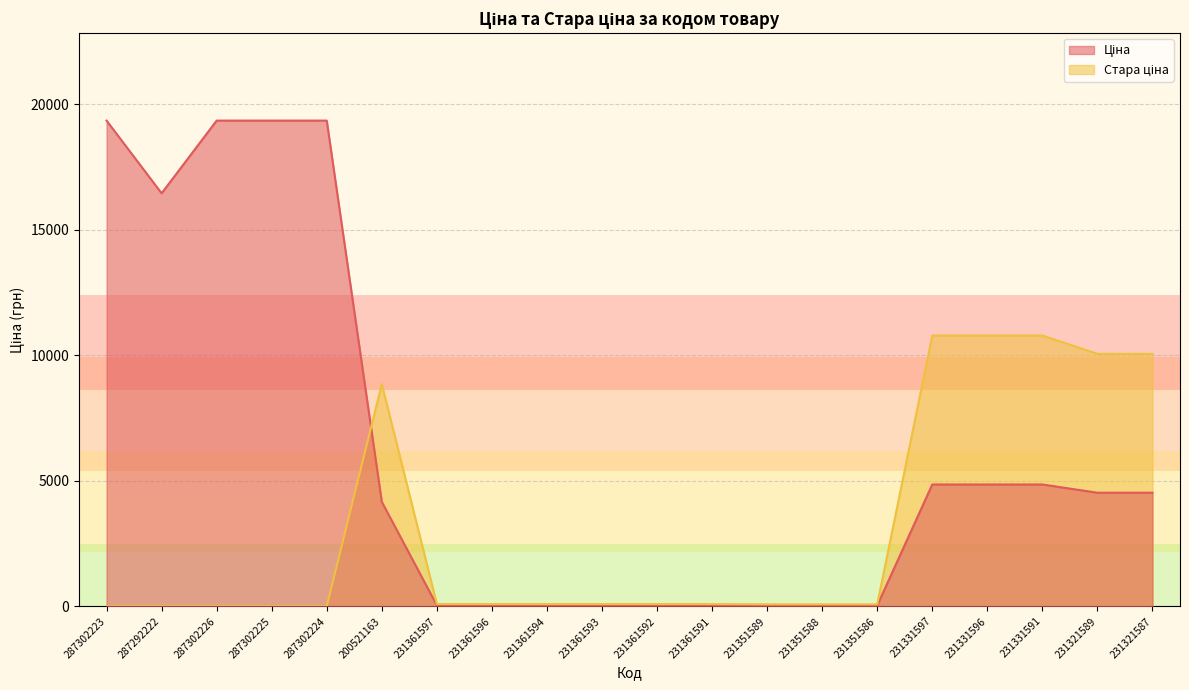

Does the chart display data point markers on the line(s)?

No